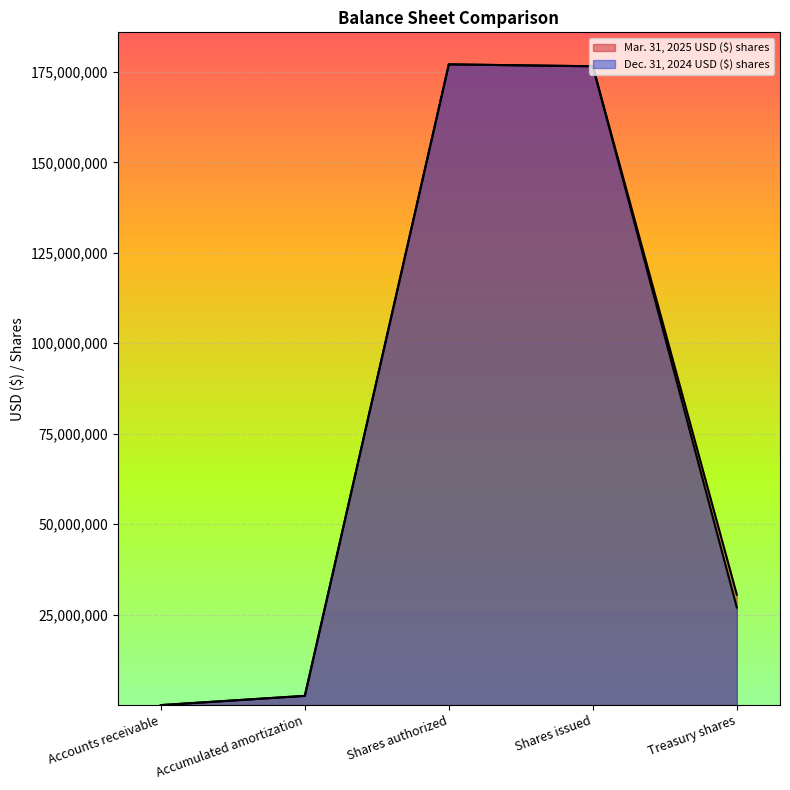

Rank the series at Accumulated amortization from lowest to highest value.

Dec. 31, 2024 USD ($) shares, Mar. 31, 2025 USD ($) shares